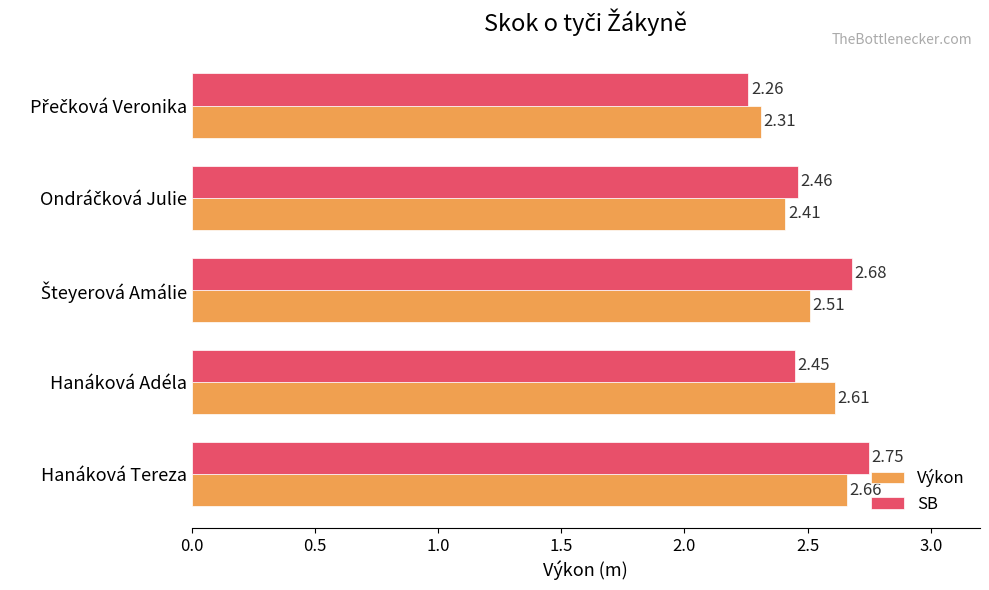

Rank the series by their average value, from highest to lowest.

SB, Výkon